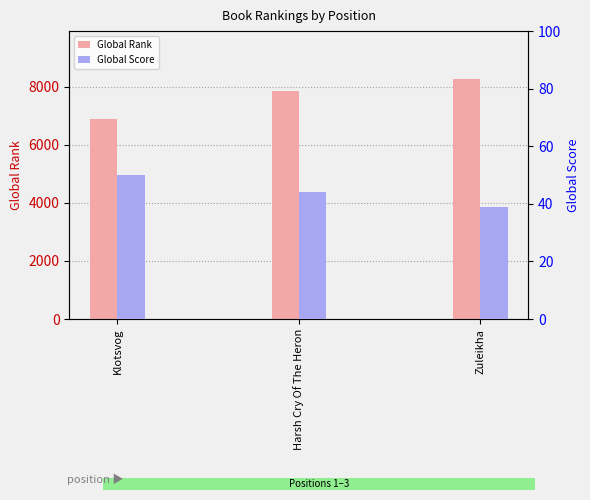

At how many categories does at least one series exceed 6808?

3